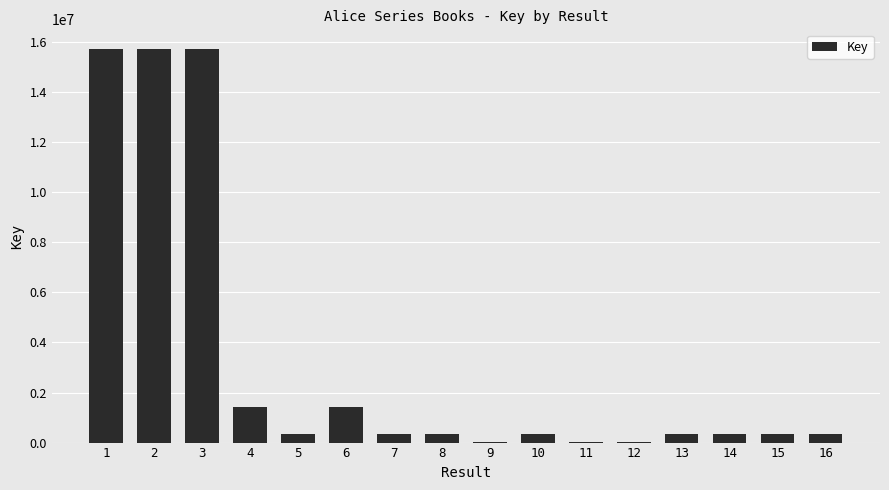

What is the greatest value displayed?

15718774